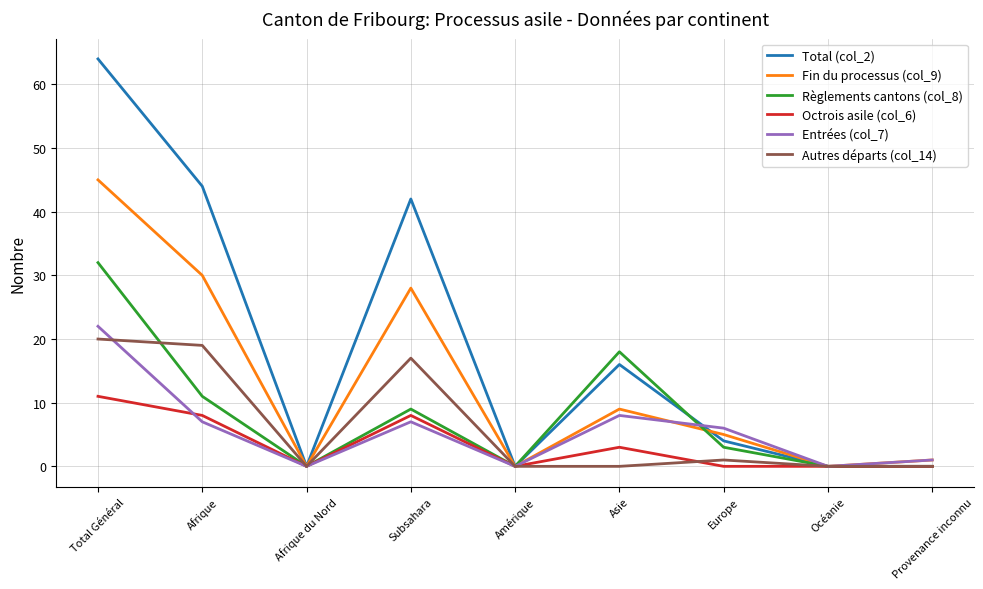

Which series has the largest range (max minus min)?

Total (col_2)